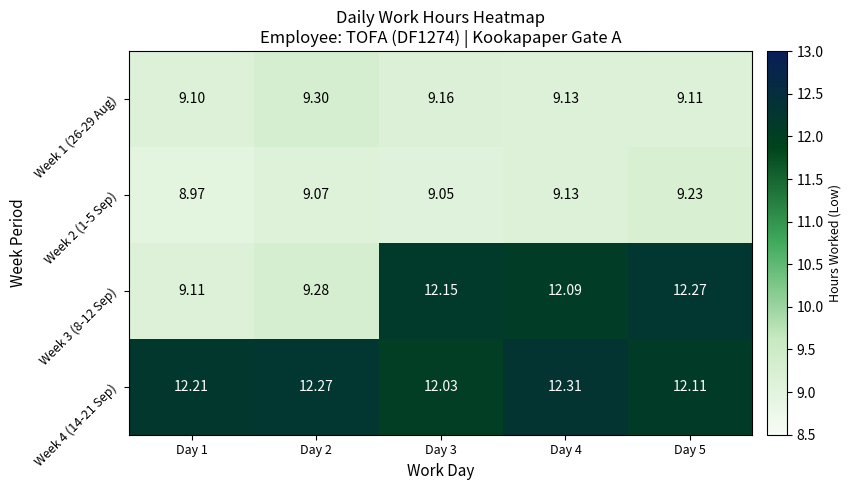

What is the spread (max minus min) of values at Day 3?

3.1